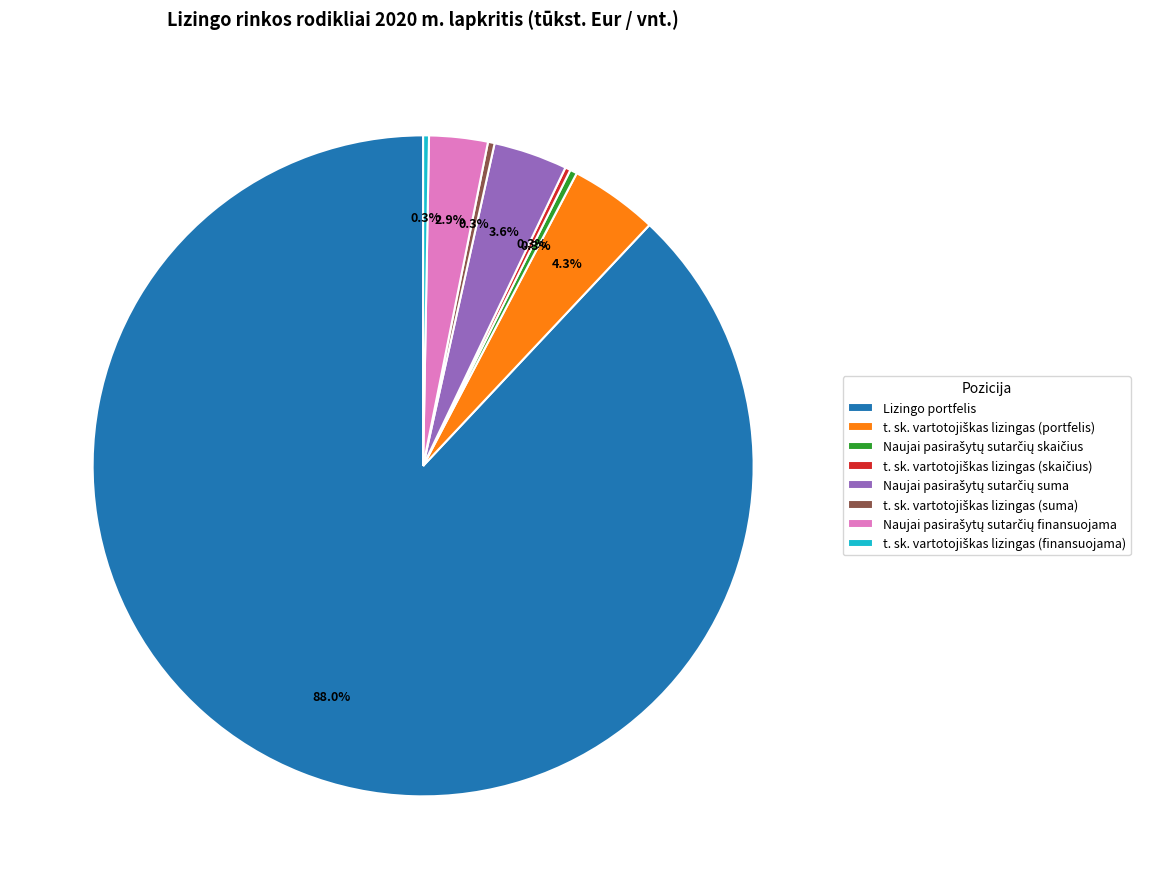

Which slice is the largest?

Lizingo portfelis